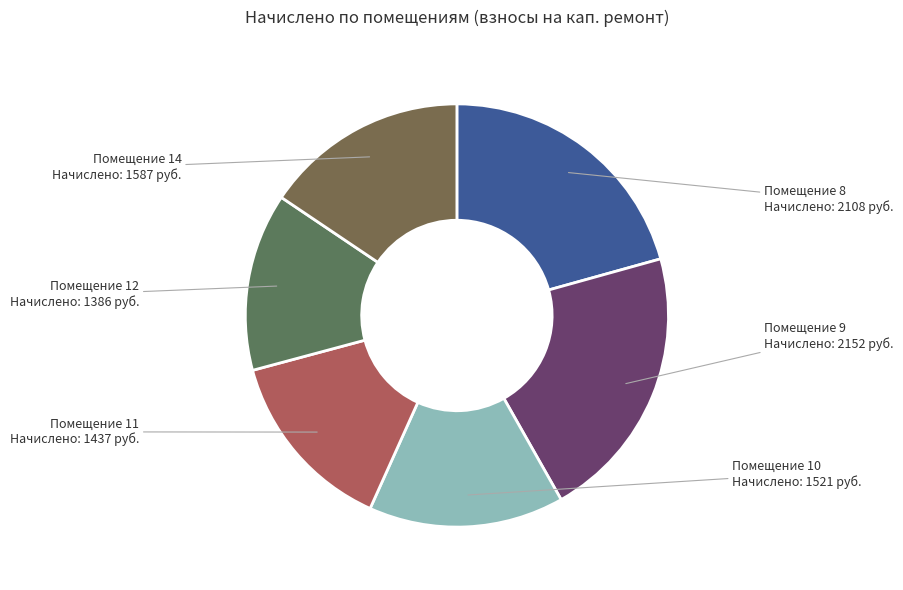

How many segments does this pie chart have?

6